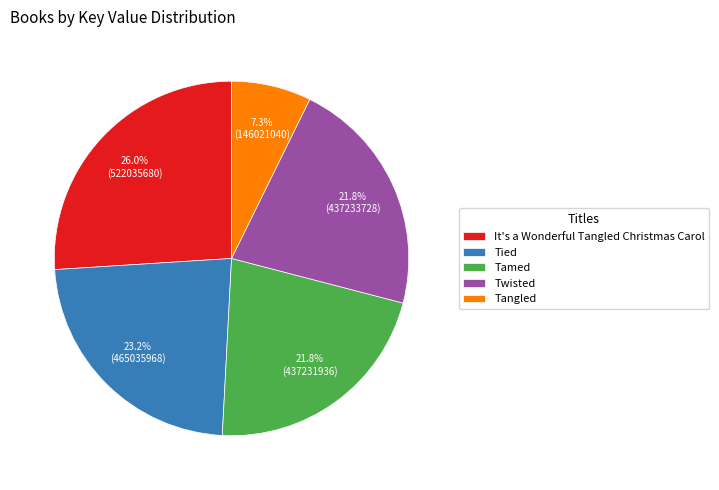

To the nearest percent, what portion does Tangled represent?

7%